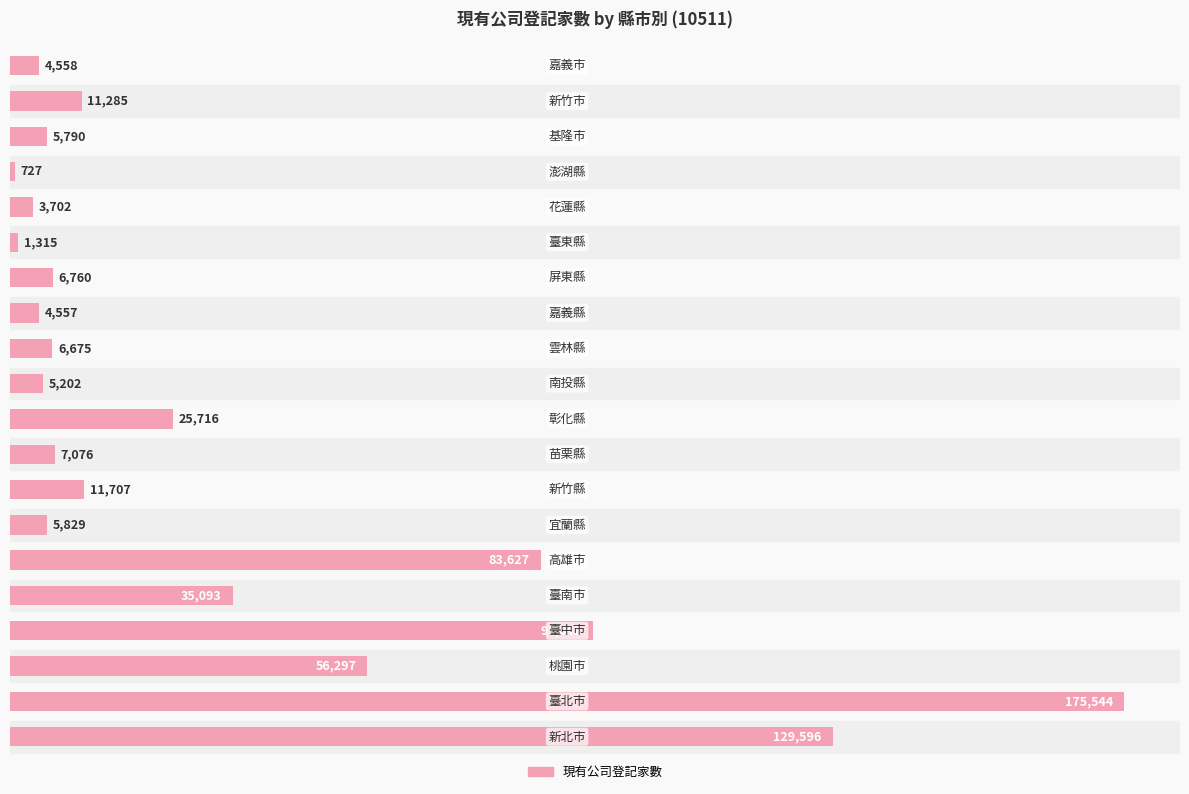

What is the sum of all values?

672897